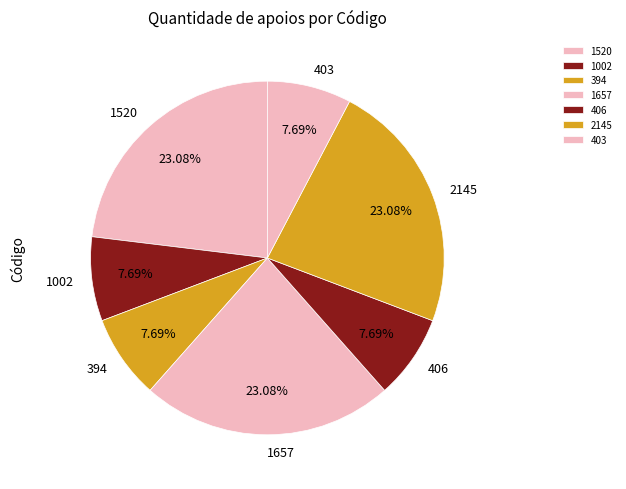

Combined, what portion of the pie is 2145 and 1520?

46.2%